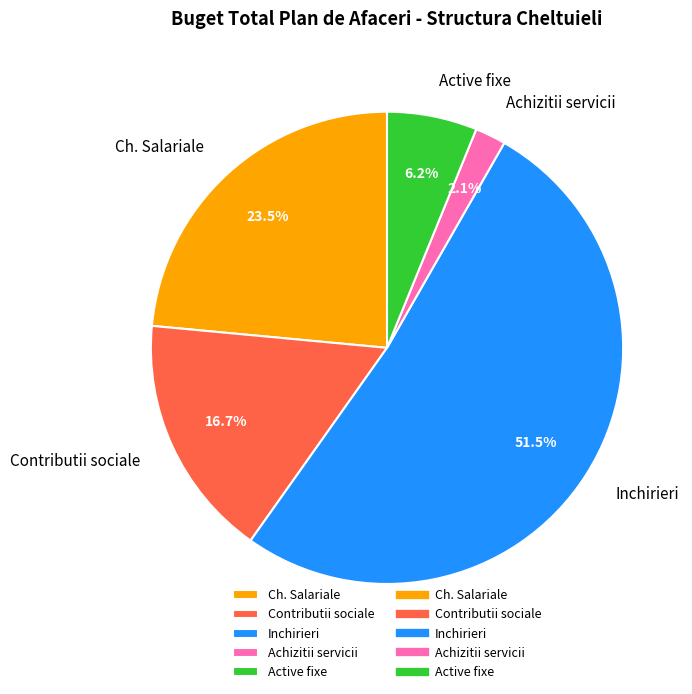

How many slices are in this pie chart?

5